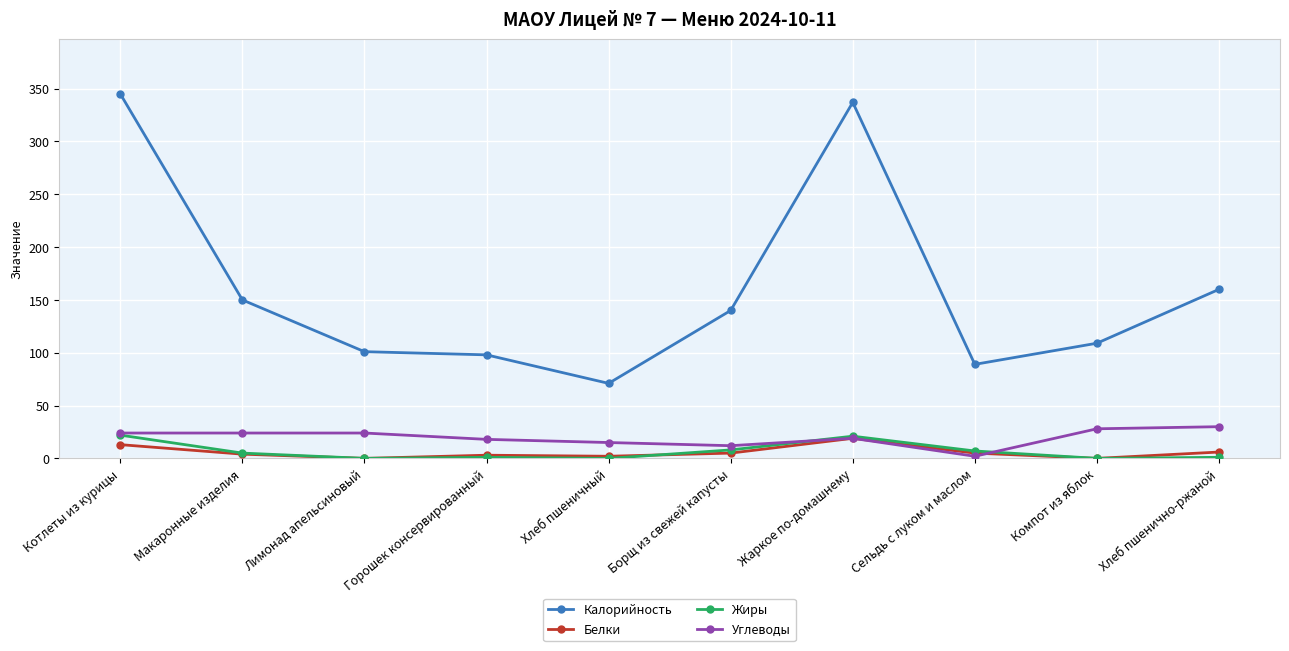

What is the difference between the maximum and minimum values in the Жиры series?

22